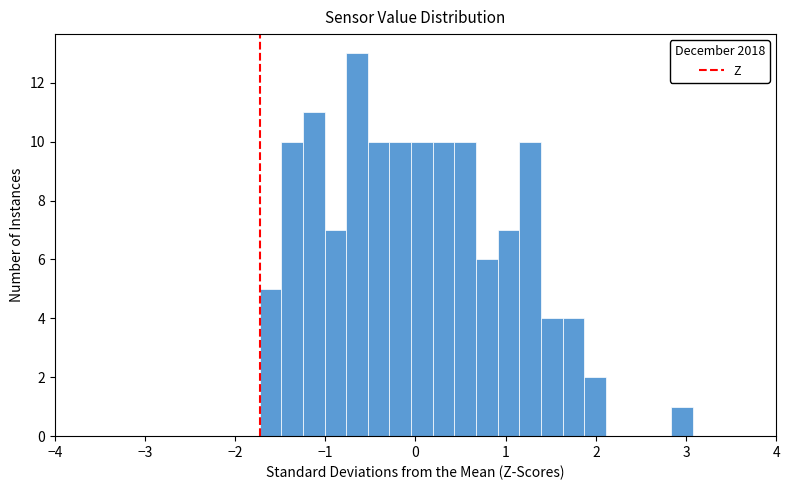

Read against the x-axis, roughly where is the centre of the tallest bar?

-0.6